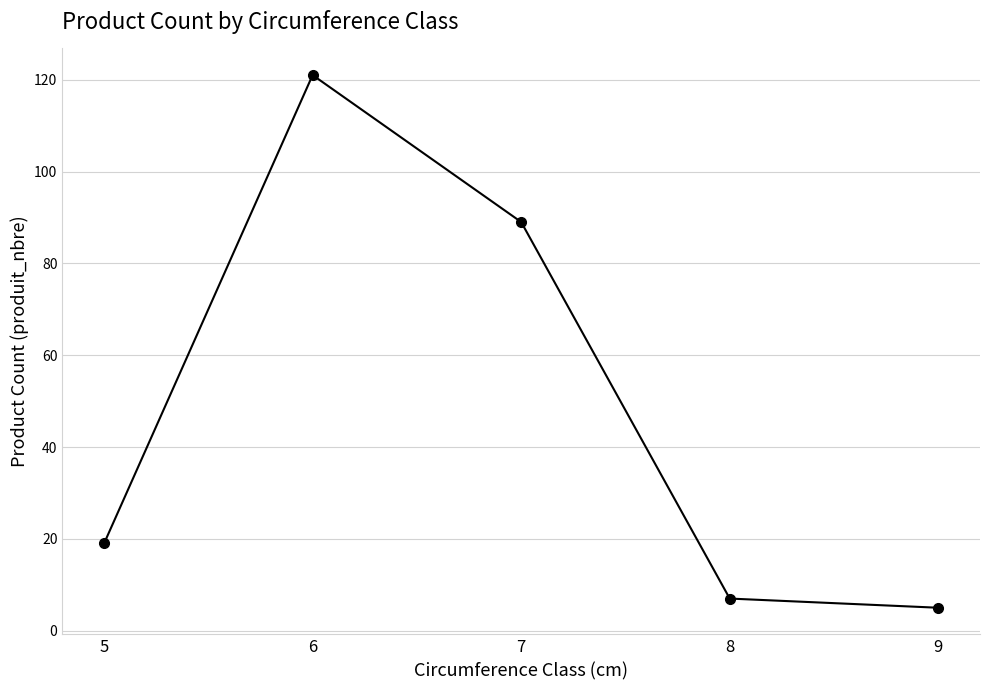

Which label corresponds to the largest value in the chart?

6